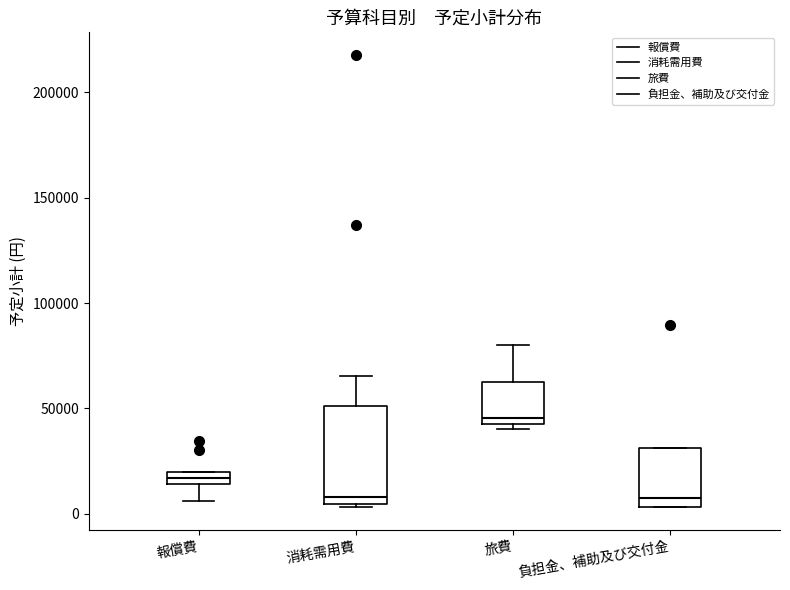

Where does the median line of the box for 消耗需用費 sit on the y-axis? The values are not printed on the chart, so give them approximately, as read against the axis.

10000